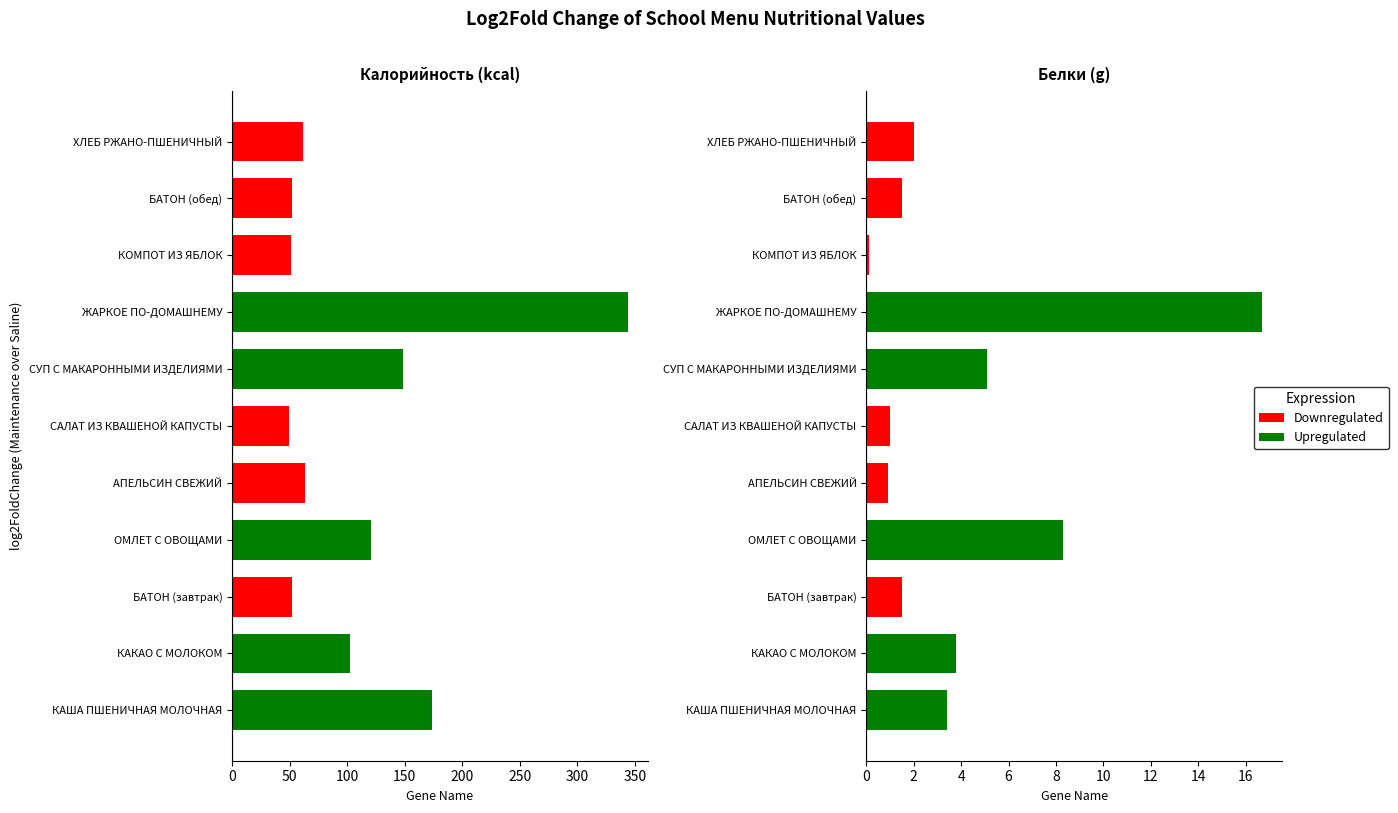

Rank the categories by value from highest to lowest.

ЖАРКОЕ ПО-ДОМАШНЕМУ, КАША ПШЕНИЧНАЯ МОЛОЧНАЯ, СУП С МАКАРОННЫМИ ИЗДЕЛИЯМИ, ОМЛЕТ С ОВОЩАМИ, КАКАО С МОЛОКОМ, АПЕЛЬСИН СВЕЖИЙ, ХЛЕБ РЖАНО-ПШЕНИЧНЫЙ, БАТОН (завтрак), БАТОН (обед), КОМПОТ ИЗ ЯБЛОК, САЛАТ ИЗ КВАШЕНОЙ КАПУСТЫ